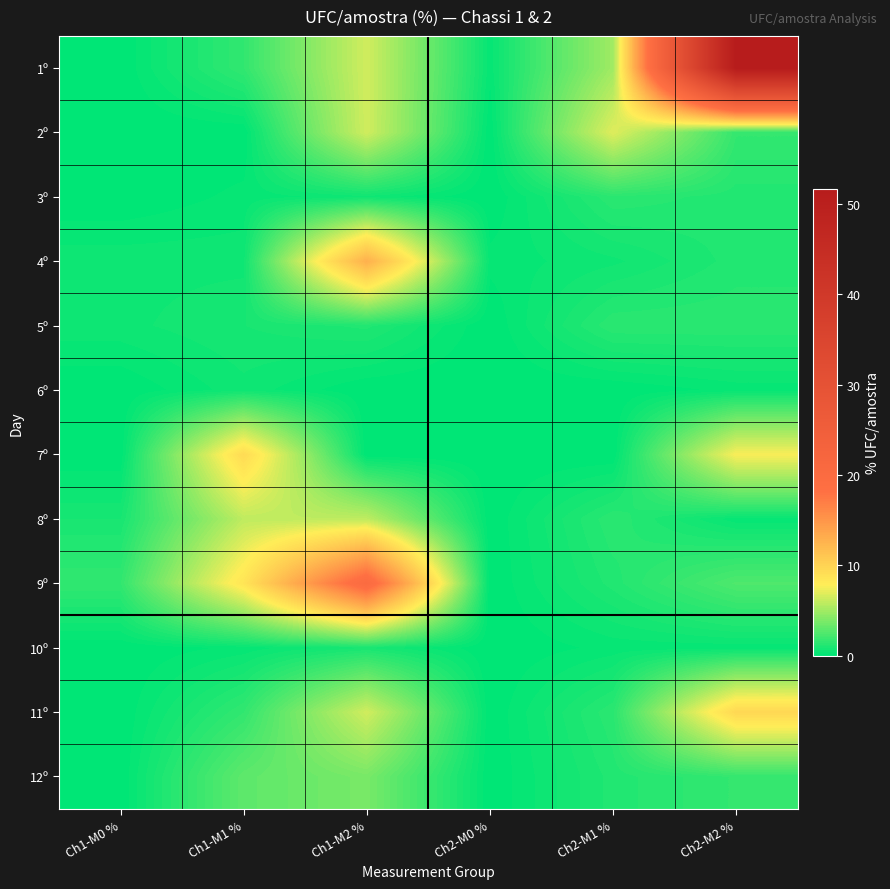

At which category does the chart reach its minimum across all series?

Ch1-M0 %